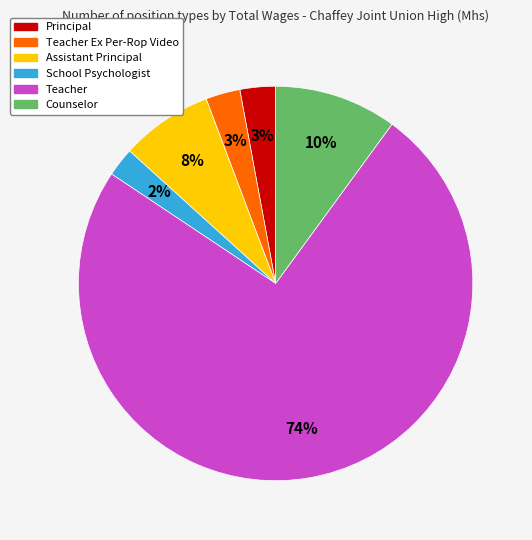

To the nearest percent, what portion does School Psychologist represent?

2%